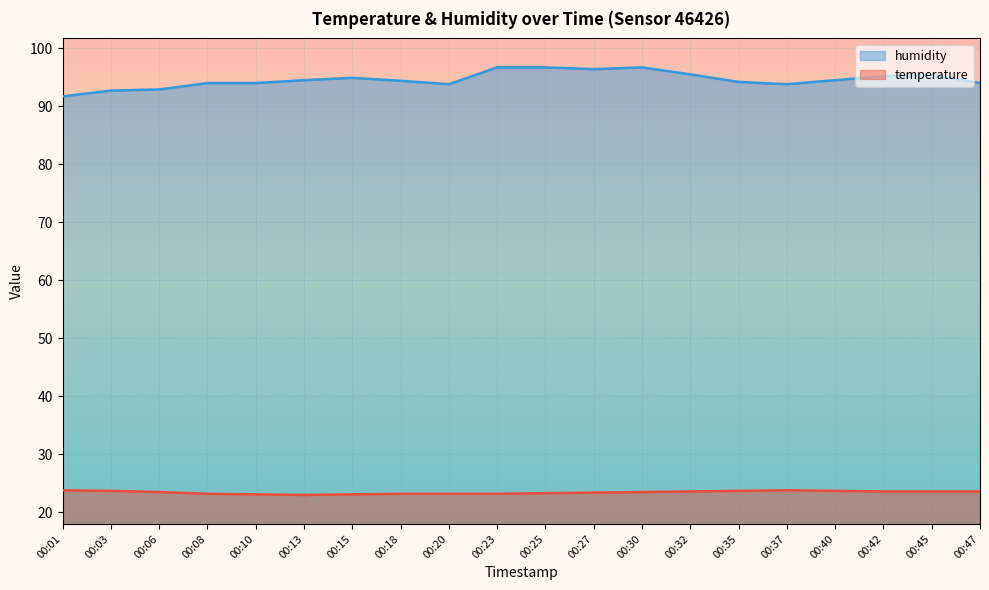

What is the total value across all series at 00:08?

117.2